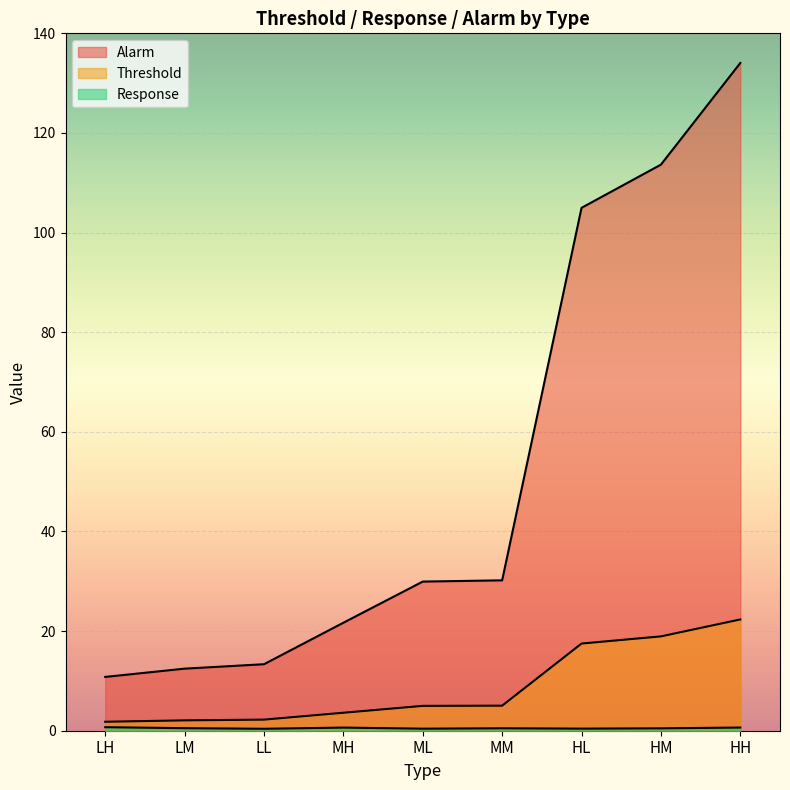

Reading left to right, what are all the values shown in this chart?

Threshold: LH=1.8	LM=2.1	LL=2.2	MH=3.6	ML=5.0	MM=5.0	HL=17.5	HM=18.9	HH=22.3
Response: LH=0.7	LM=0.5	LL=0.4	MH=0.6	ML=0.4	MM=0.5	HL=0.4	HM=0.5	HH=0.6
Alarm: LH=10.8	LM=12.5	LL=13.3	MH=21.7	ML=29.9	MM=30.2	HL=105.0	HM=113.6	HH=134.1